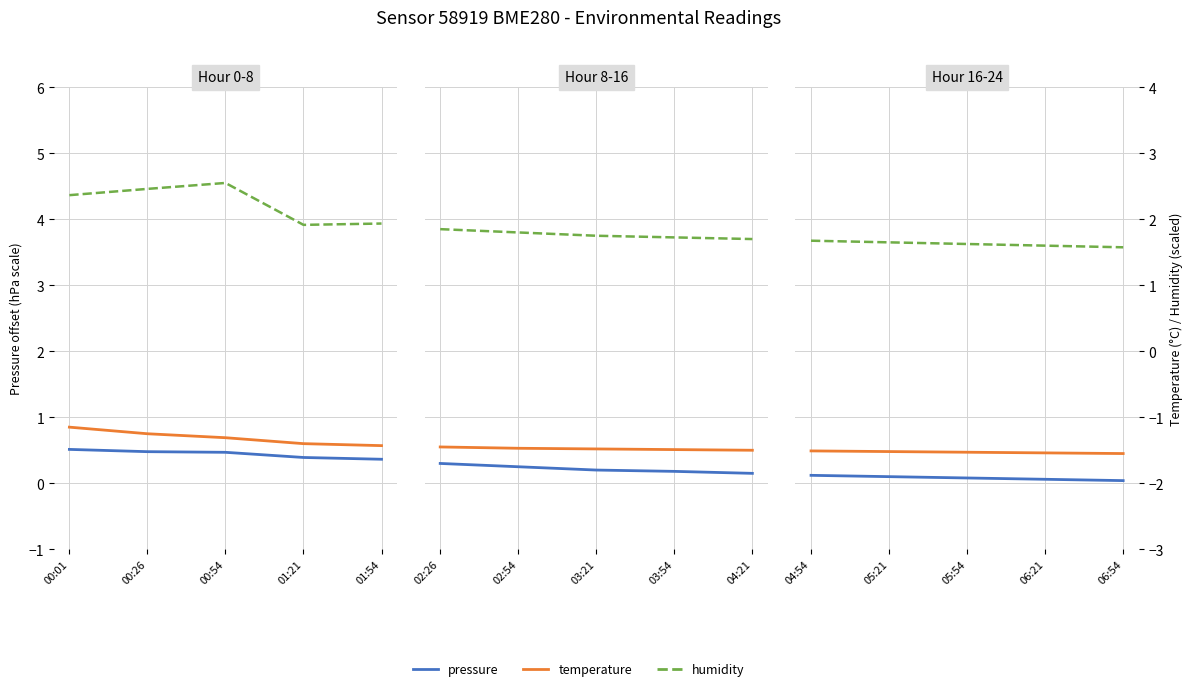

What is the label of the 3rd point from the right?

05:54